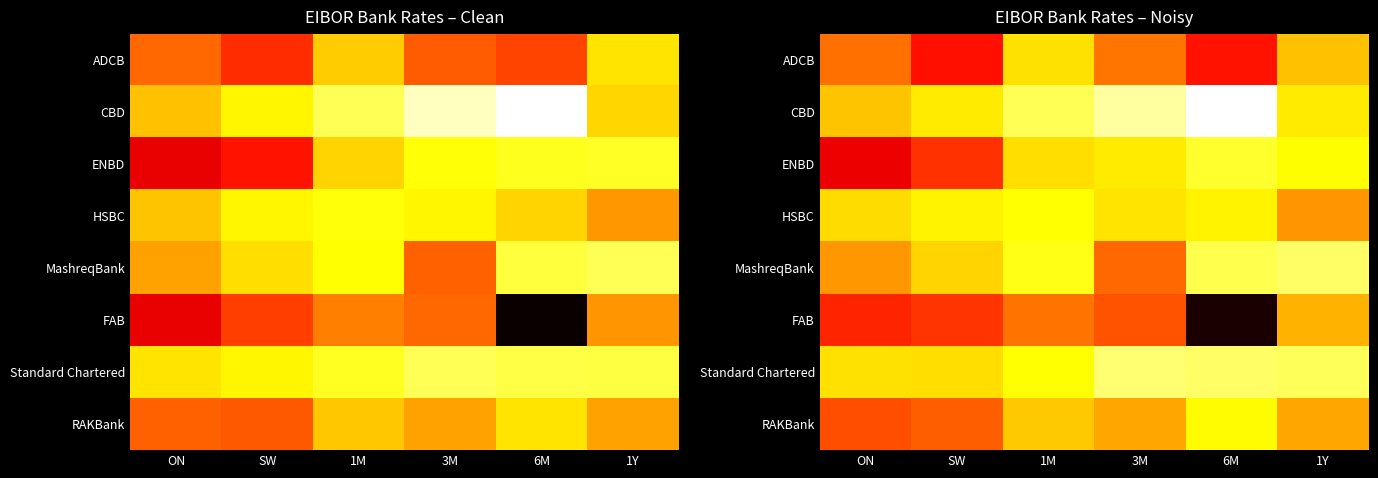

What is the sum of all RAKBank values?

28.8